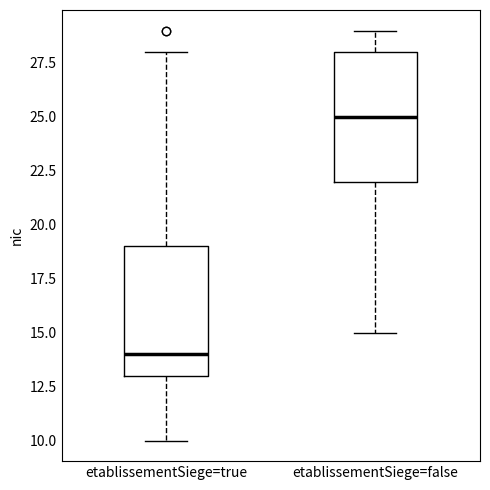

Where does the lower whisker of the box for etablissementSiege=true end on the y-axis? The values are not printed on the chart, so give them approximately, as read against the axis.

10